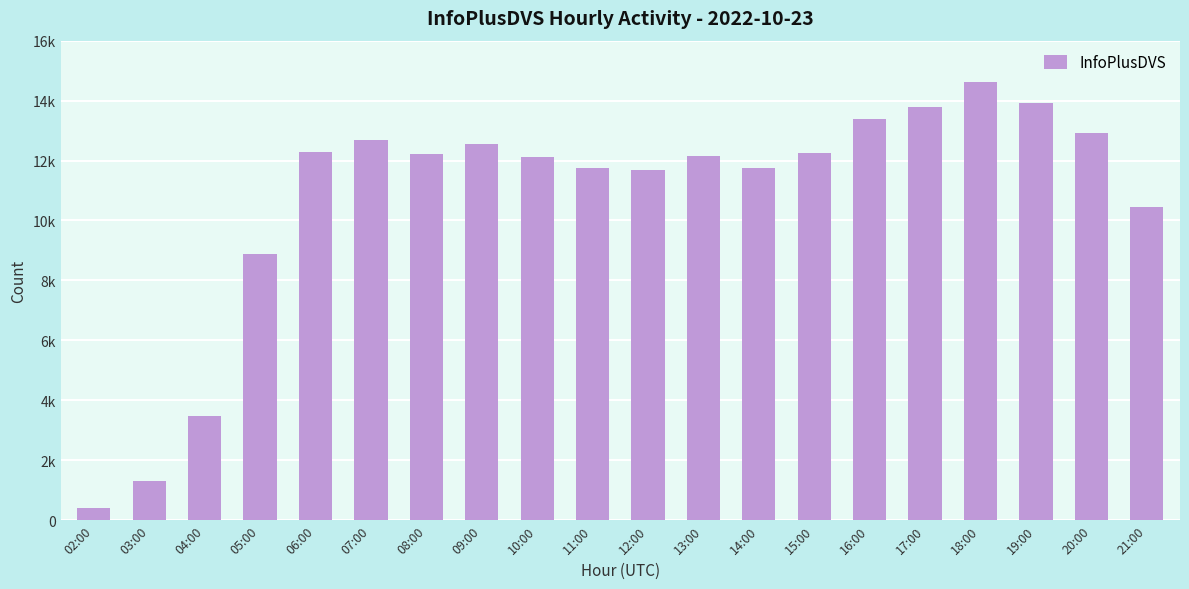

Are the bars horizontal?

No